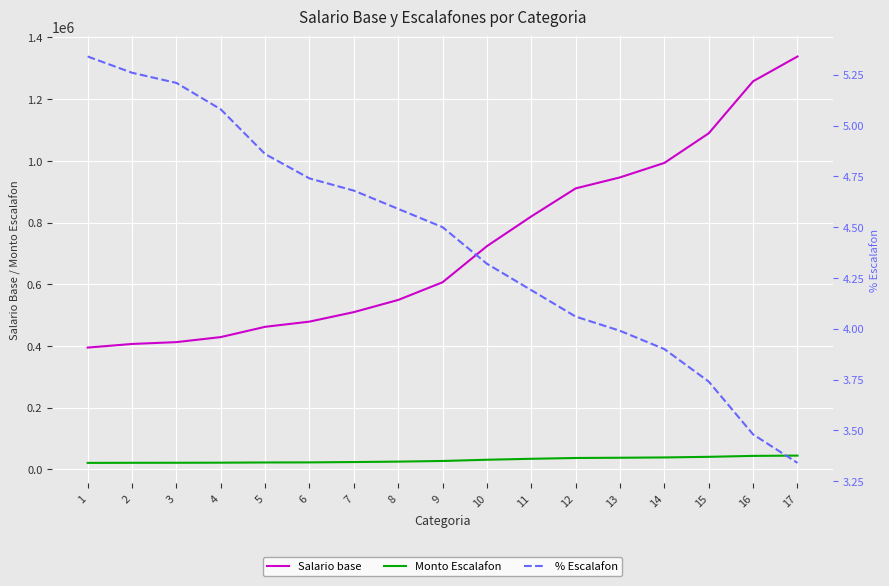

Which category has the highest value in the Monto Escalafon series?

17